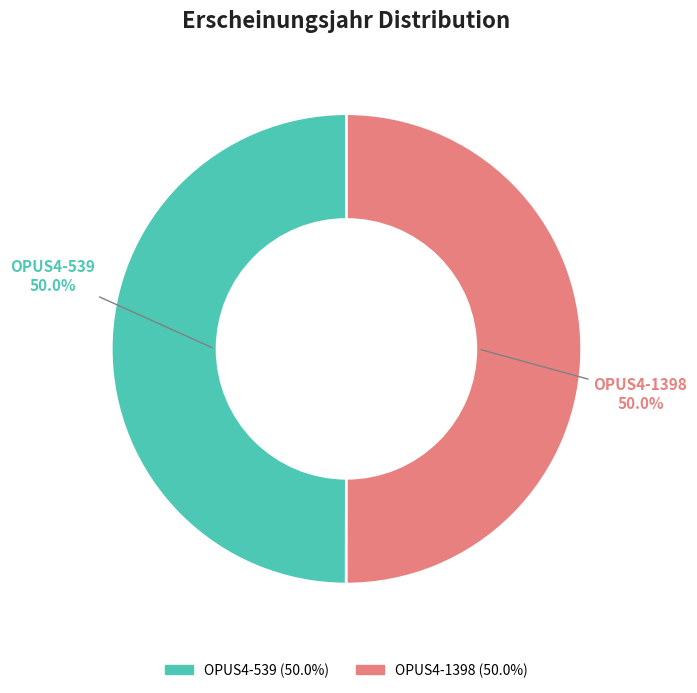

Approximately how many times larger is the value at OPUS4-1398 compared to OPUS4-539?

1.0